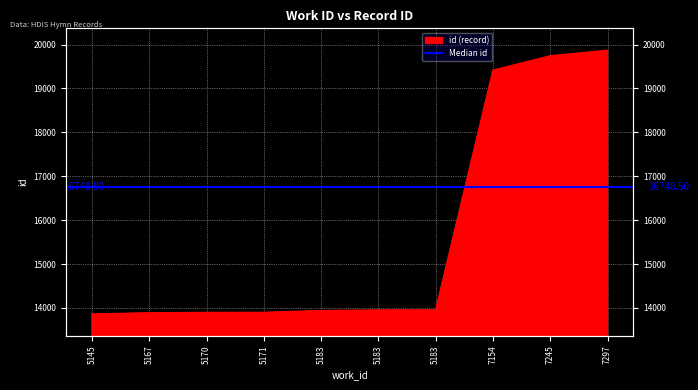

At which category does the chart reach its peak across all series?

7297